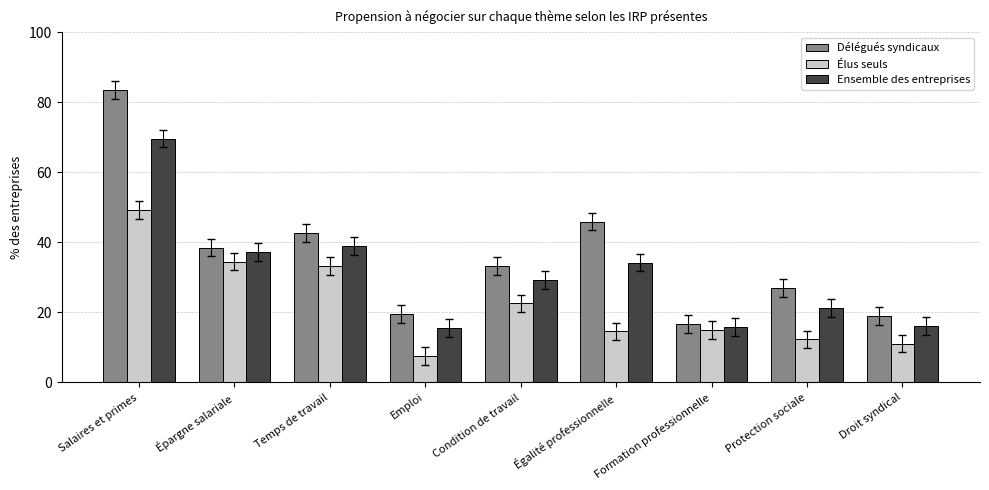

Rank the series by their maximum value, from highest to lowest.

Délégués syndicaux, Ensemble des entreprises, Élus seuls